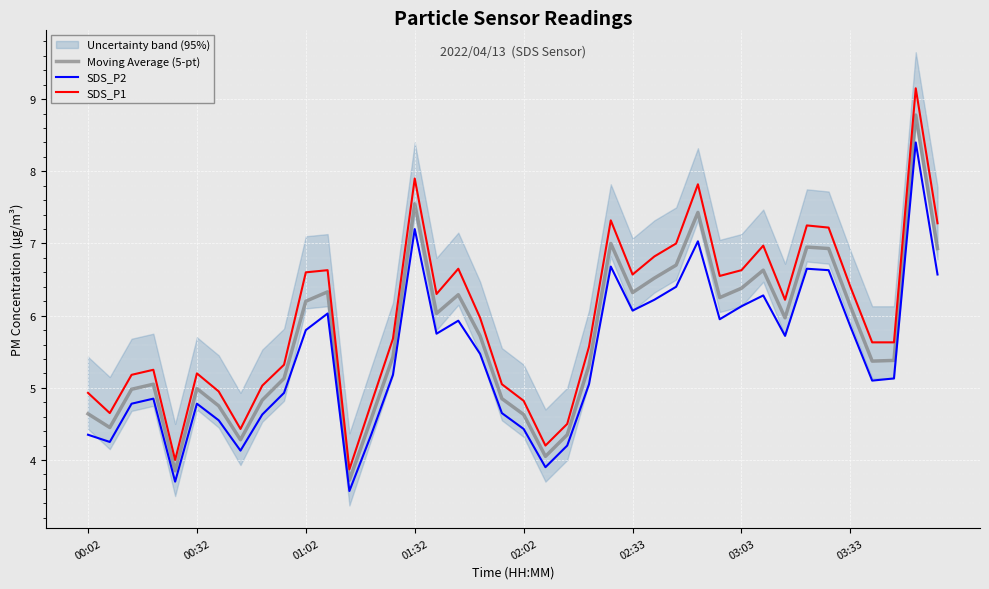

How many values in the SDS_P2 series exceed 5?

24